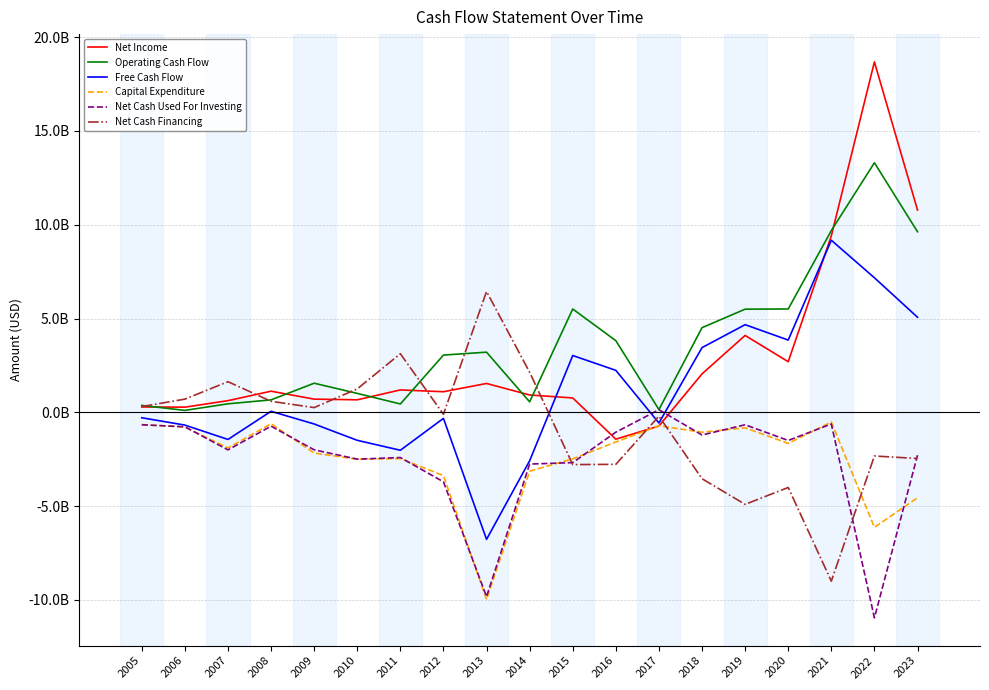

True or false: Net Income and Net Cash Financing intersect in this chart.

True